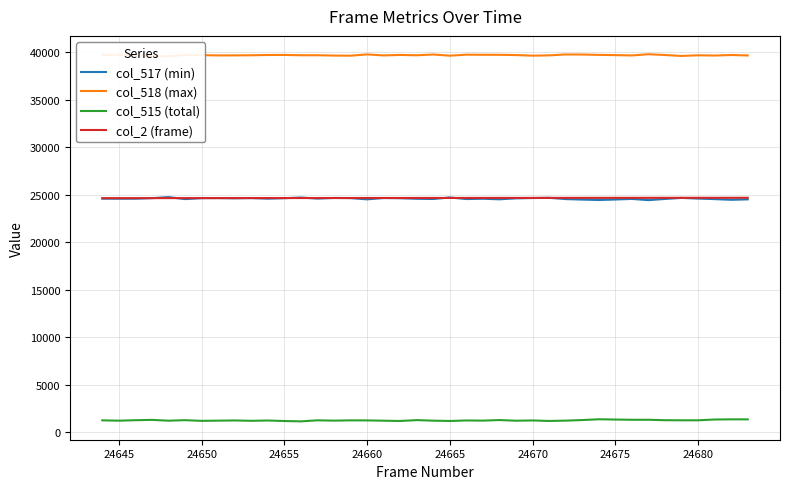

What is the highest value of the col_515 (total) series?

1350